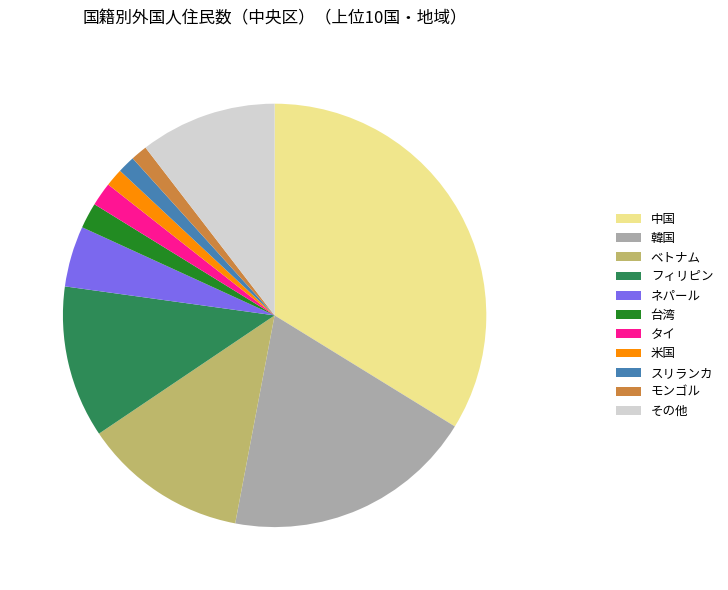

How many slices are in this pie chart?

11